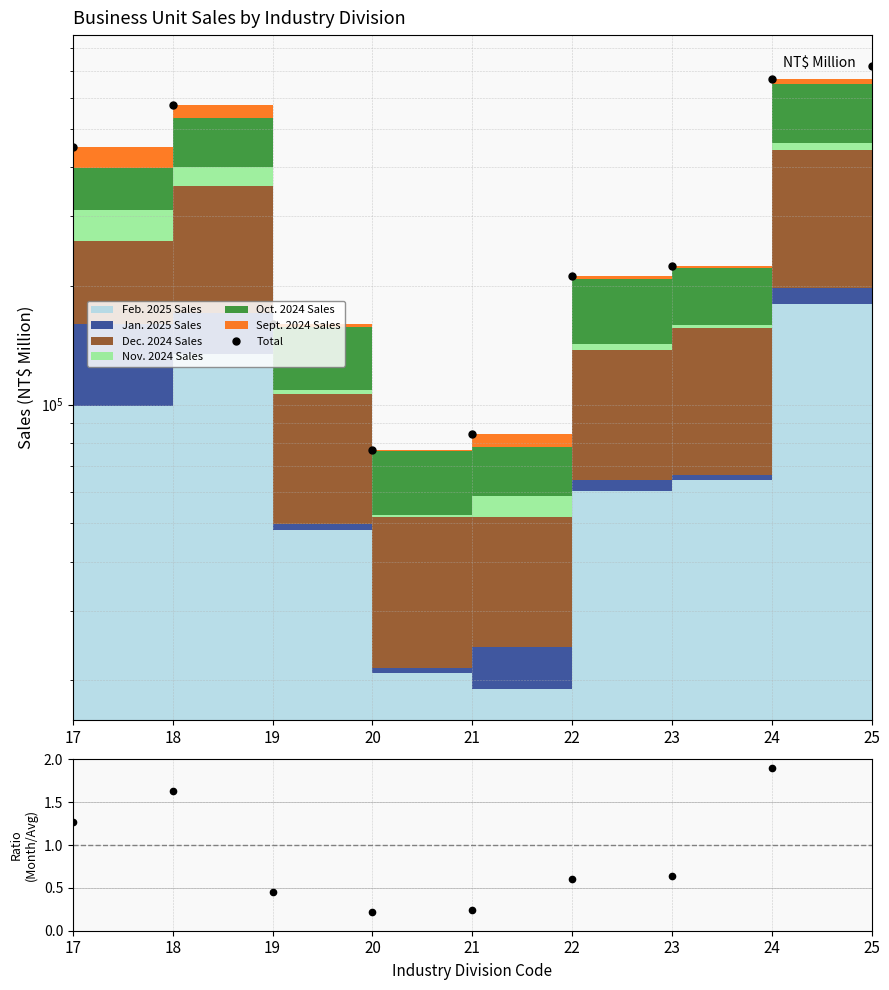

Reading left to right, transcribe all the data shown in this chart.

448520	573325	159680	76659	84480	211881	225018	667671	720612